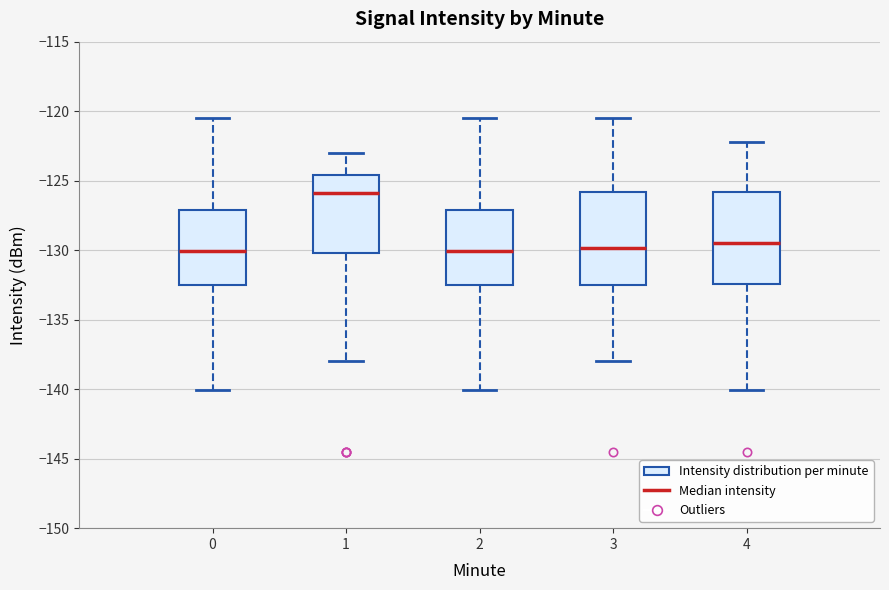

Where does the upper whisker of the box at x = 4 end on the y-axis? The values are not printed on the chart, so give them approximately, as read against the axis.

-122.0